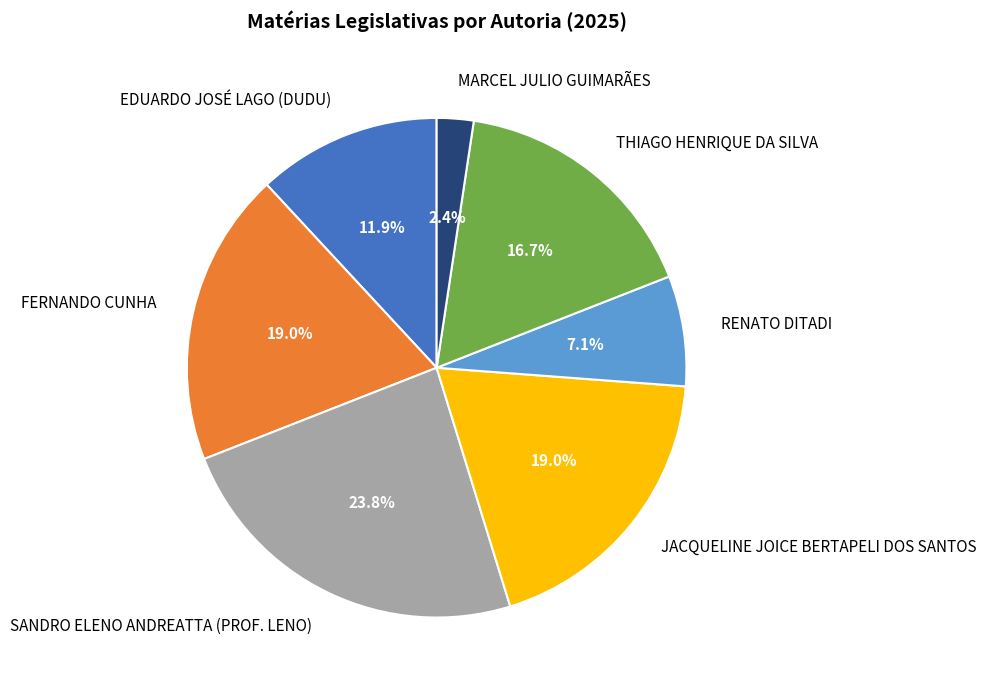

What is the largest slice in the pie chart?

SANDRO ELENO ANDREATTA (PROF. LENO)